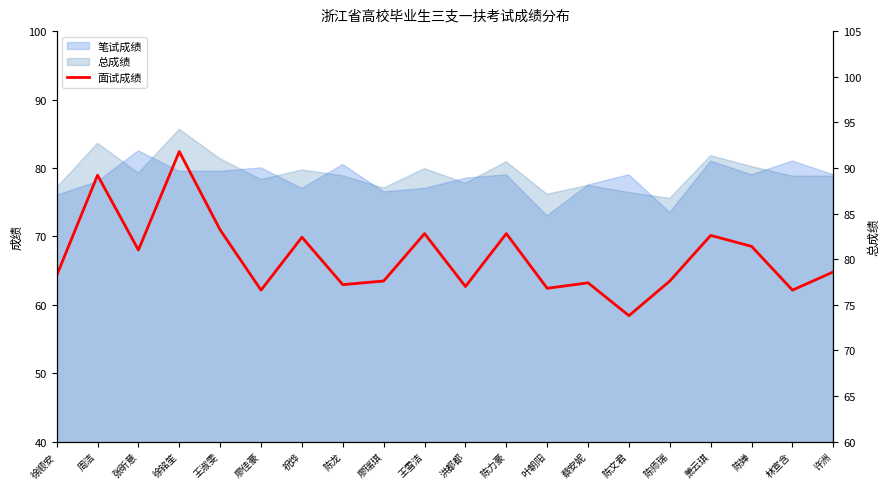

What is the smallest value displayed?

73.8